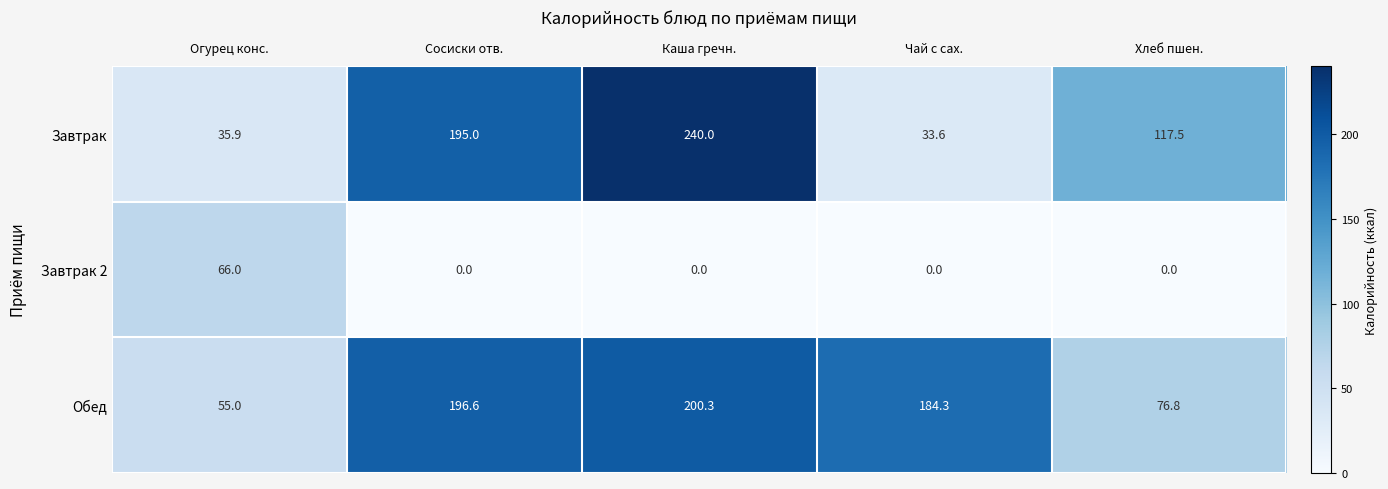

The Завтрак 2 series shows 66.0 at Огурец конс.. True or false?

True